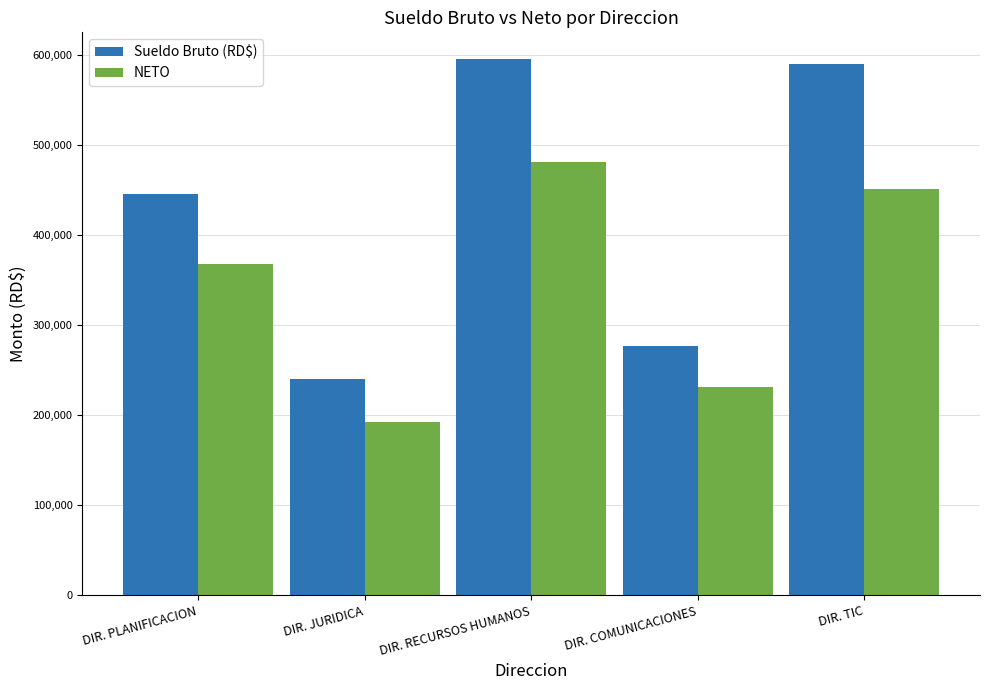

What is the average value of the Sueldo Bruto (RD$) series?

429400.0